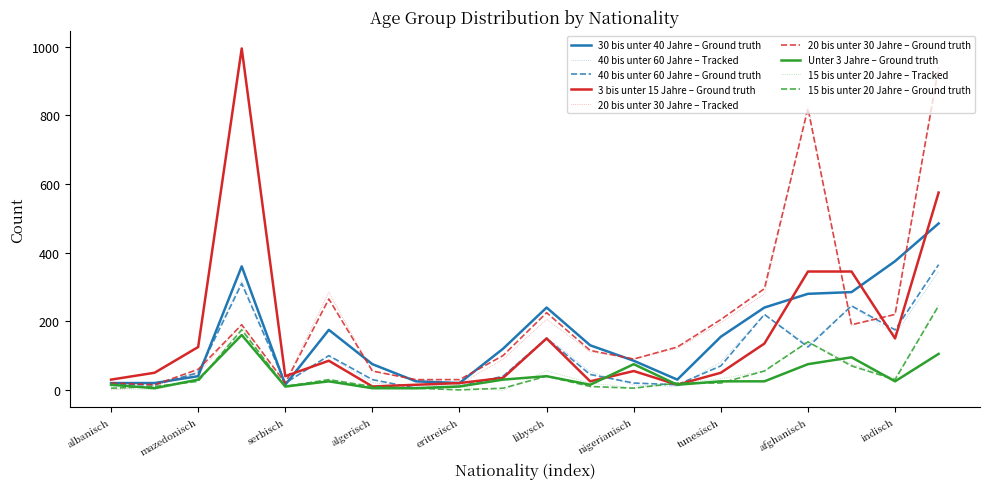

Reading left to right, transcribe all the data shown in this chart.

30 bis unter 40 Jahre: 20	20	40	360	15	175	75	25	20	120	240	130	85	30	155	240	280	285	375	485
40 bis unter 60 Jahre: 15	15	50	310	20	100	30	5	10	40	150	45	20	15	70	220	125	245	175	365
3 bis unter 15 Jahre: 30	50	125	995	40	85	10	15	20	35	150	25	55	15	50	135	345	345	150	575
20 bis unter 30 Jahre: 20	15	60	190	20	265	55	30	30	100	225	115	90	125	205	295	820	190	220	940
Unter 3 Jahre: 15	5	30	160	10	25	5	5	10	30	40	15	75	15	25	25	75	95	25	105
15 bis unter 20 Jahre: 5	10	25	175	10	30	10	5	0	5	40	10	5	20	20	55	140	70	30	245